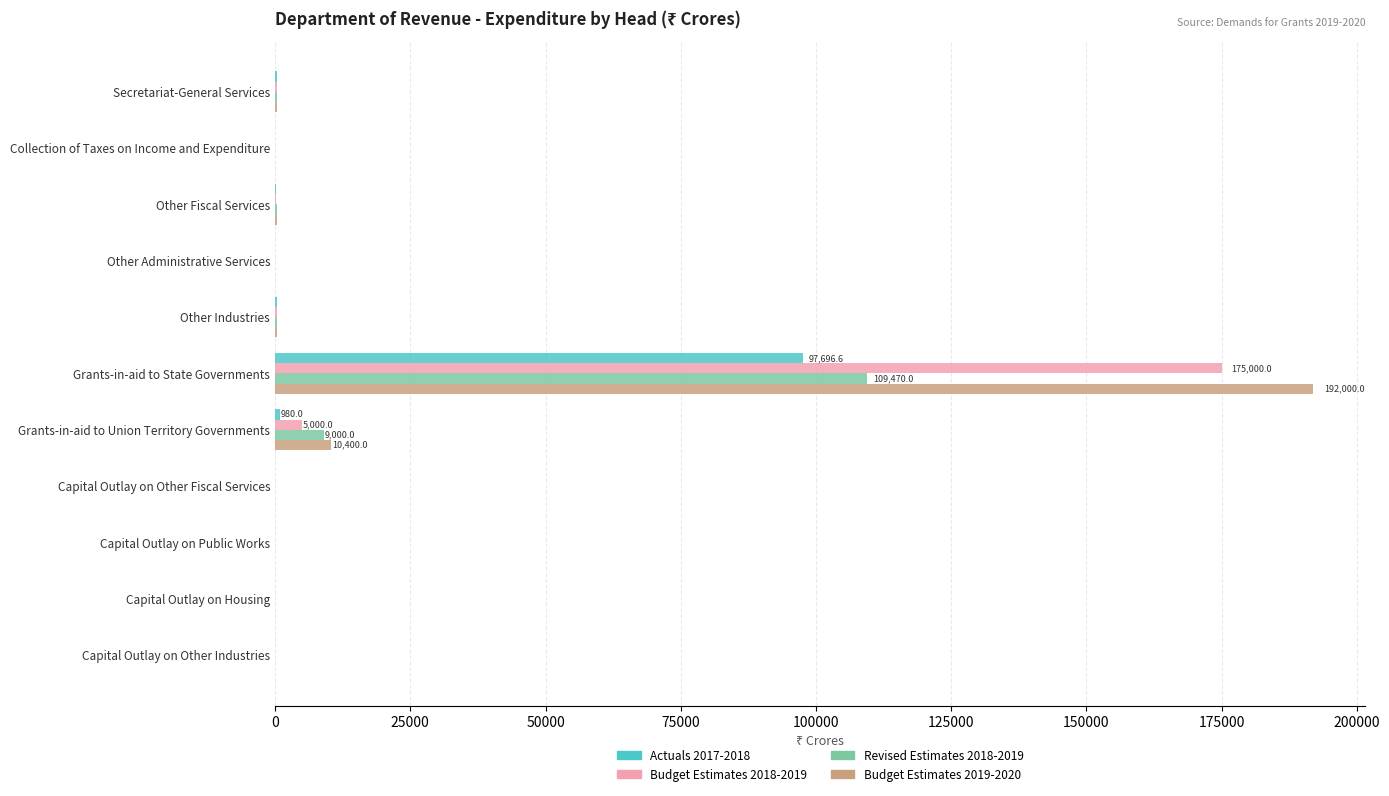

Is the value of Revised Estimates 2018-2019 at Grants-in-aid to State Governments greater than the value of Budget Estimates 2019-2020 at Capital Outlay on Other Industries?

Yes